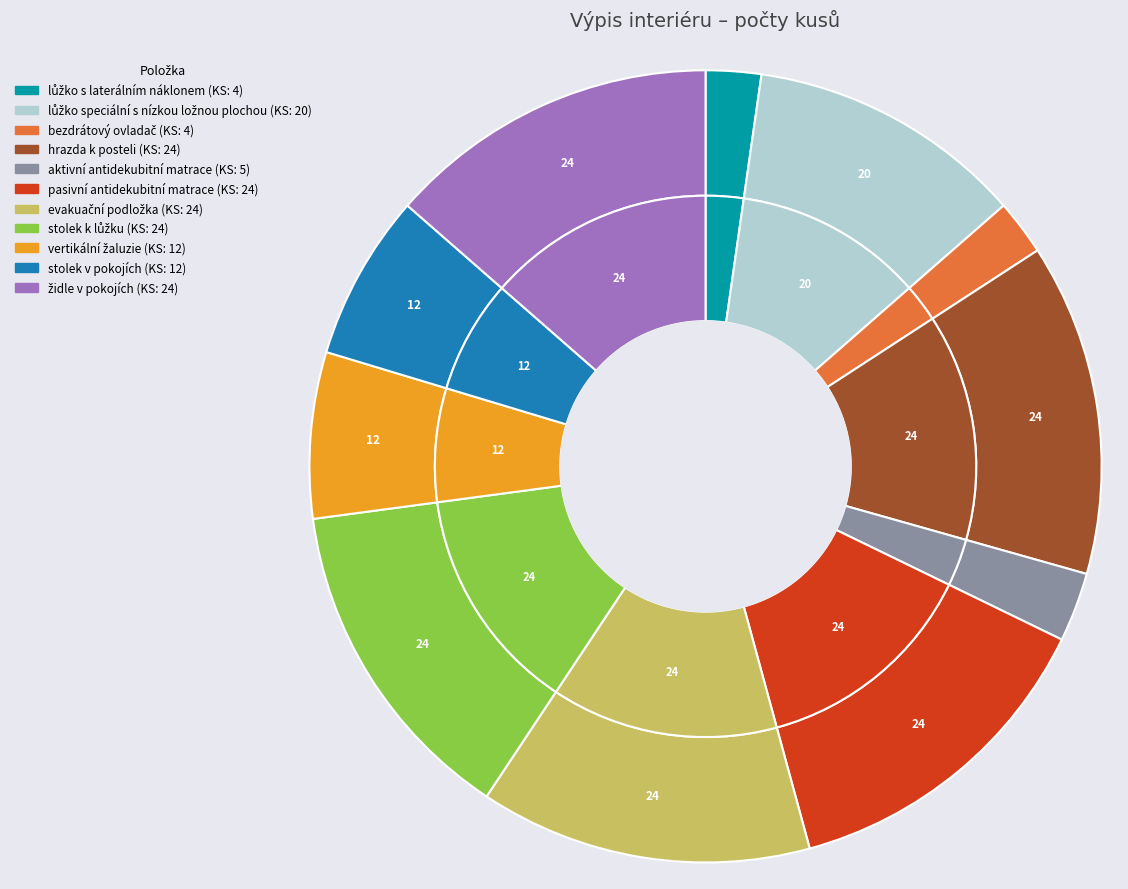

Does bezdrátový ovladač represent more than half of the total?

No